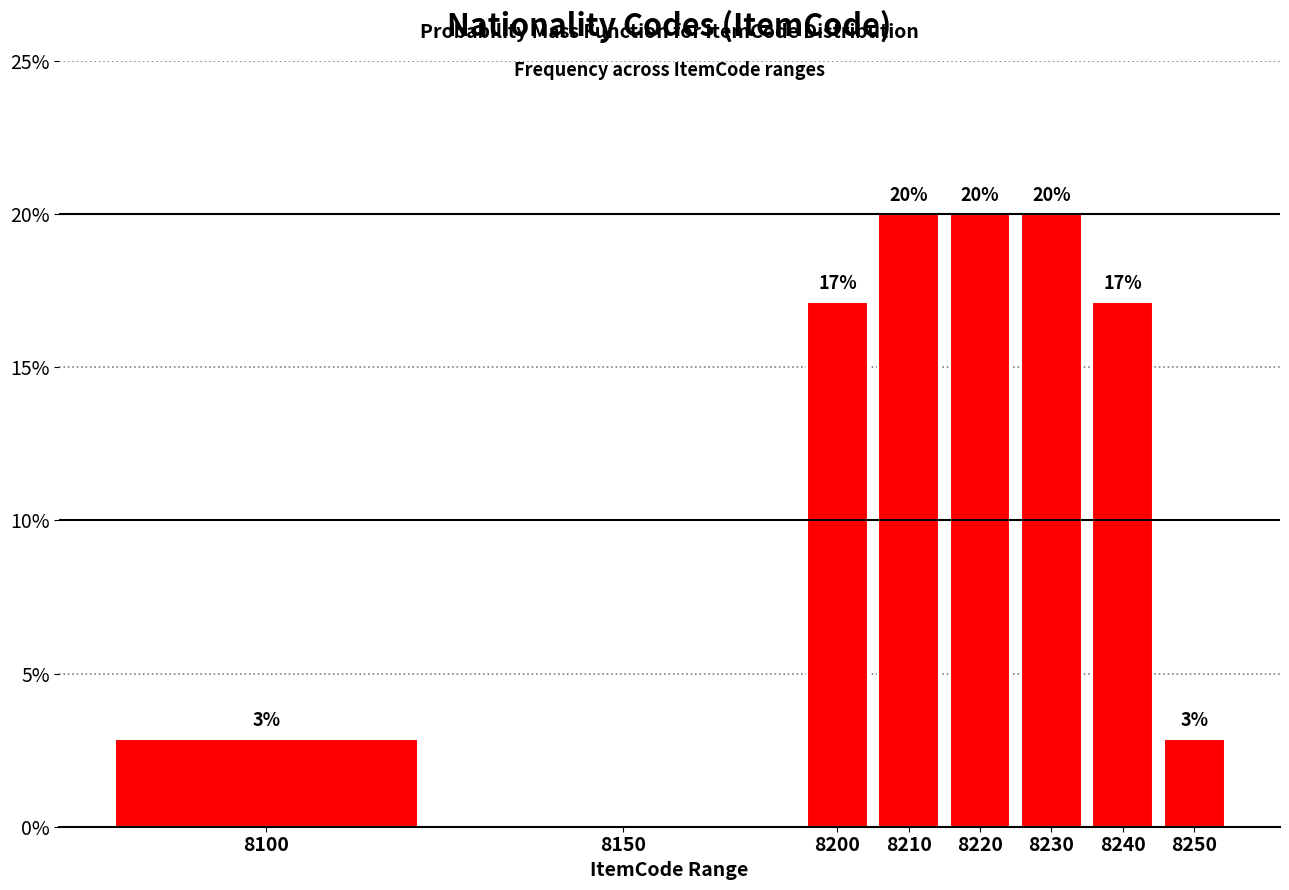

Are the bars horizontal?

No